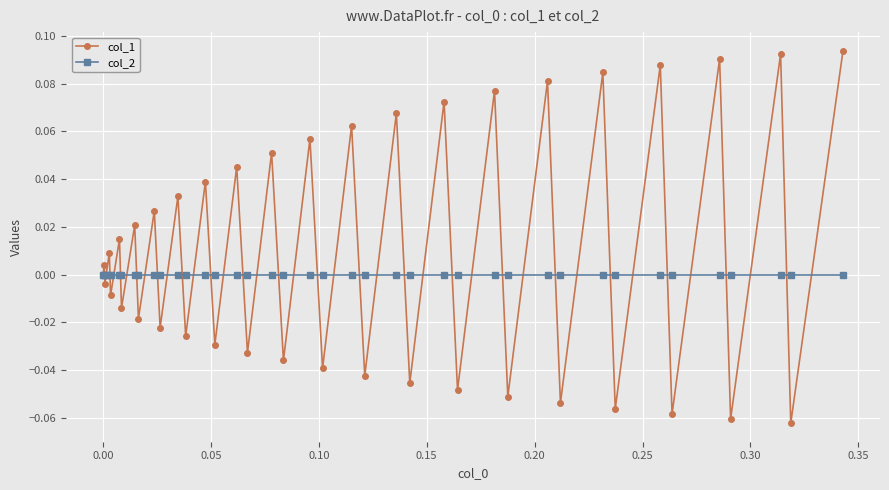

List the series in order of their peak value, highest first.

col_1, col_2